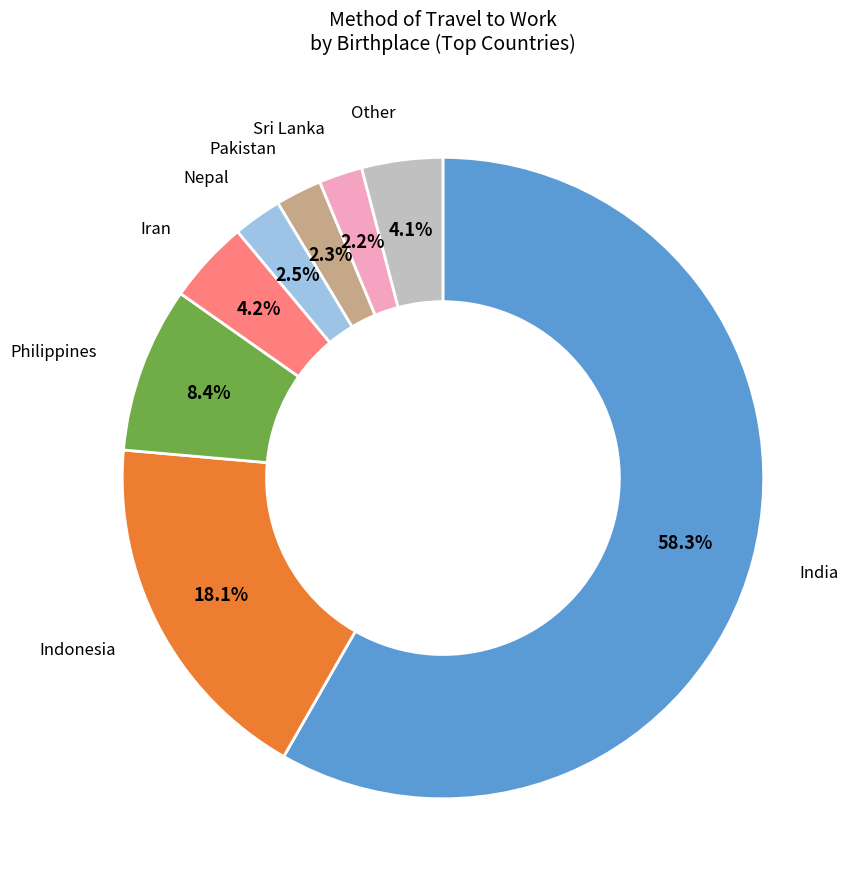

Is there any slice that represents more than half of the pie?

Yes